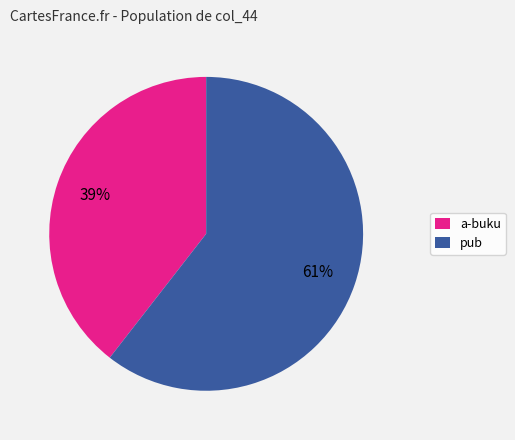

To the nearest percent, what is the combined percentage of a-buku and pub?

100%